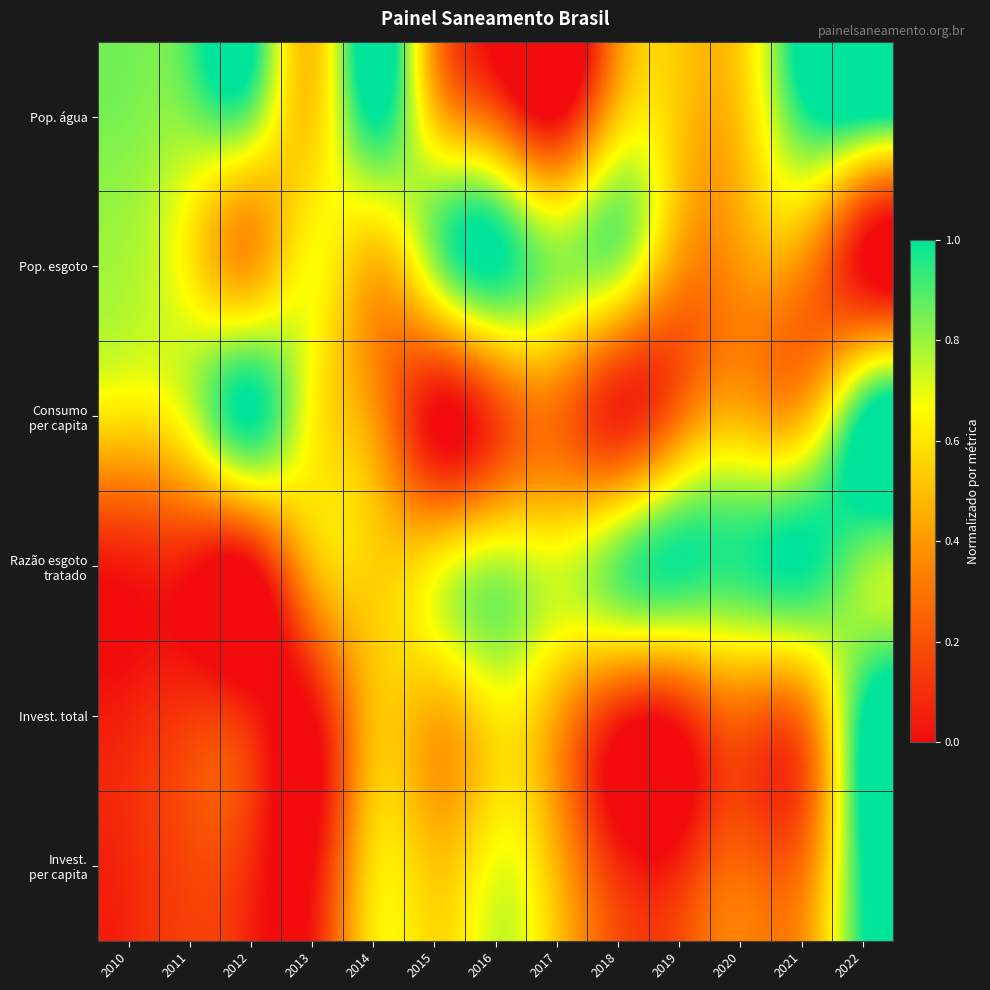

What is the difference between the highest and lowest values at 2017?

0.8